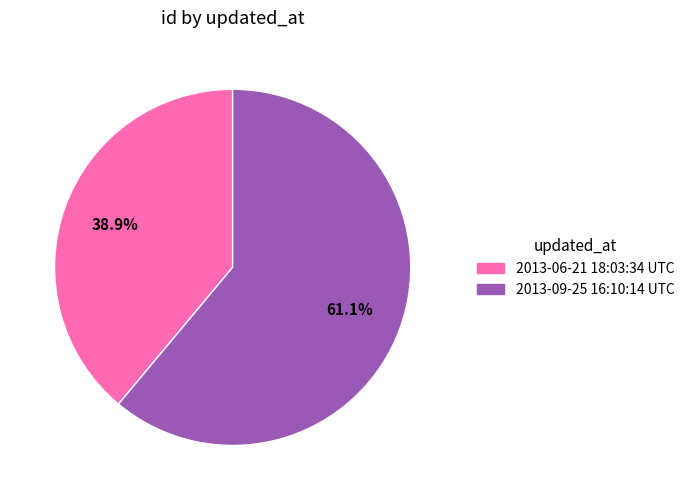

Which category has the smallest portion of the pie?

2013-06-21 18:03:34 UTC